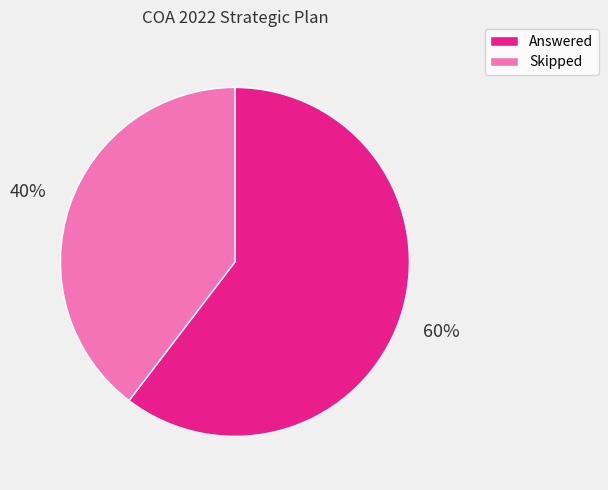

To the nearest percent, what percentage of the pie is Skipped?

40%